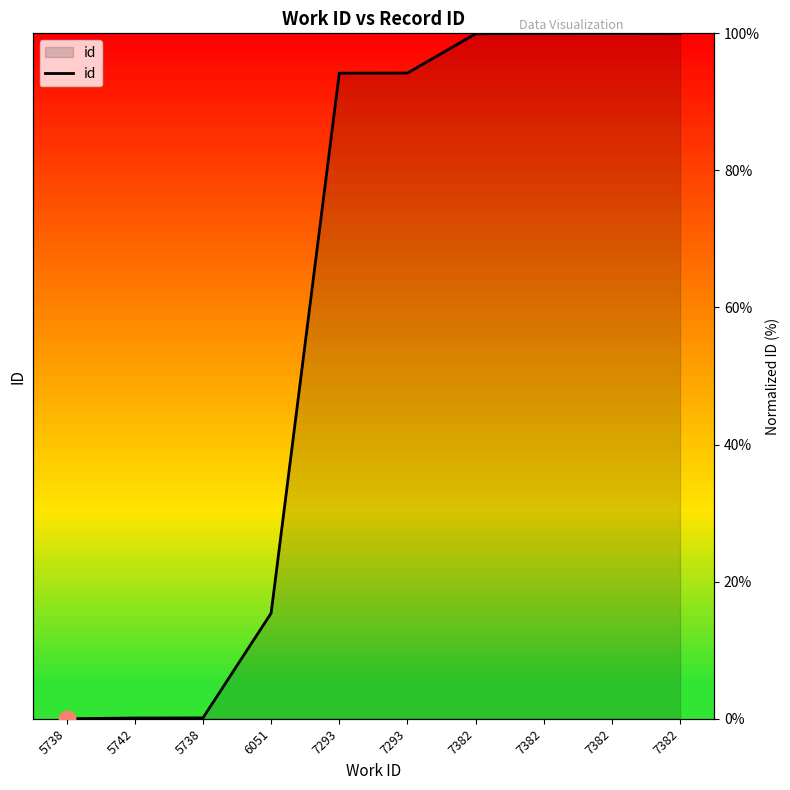

Count the number of data series in this chart.

1